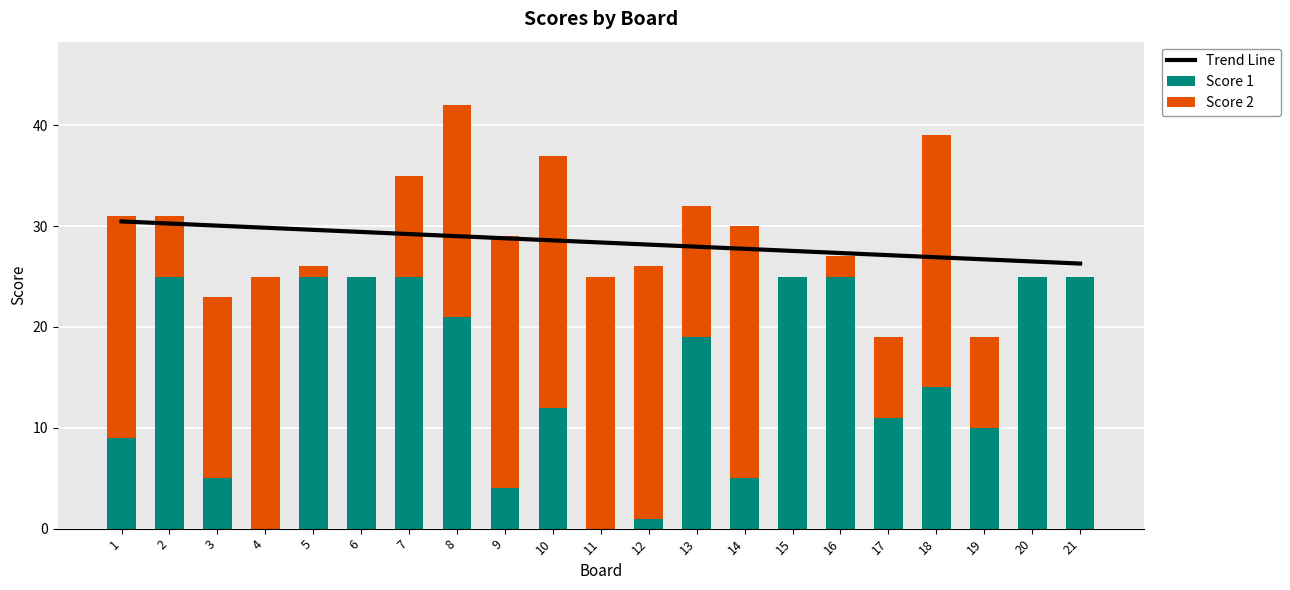

Reading left to right, transcribe all the data shown in this chart.

Trend Line: 1=30.5	2=30.3	3=30.1	4=29.8	5=29.6	6=29.4	7=29.2	8=29.0	9=28.8	10=28.6	11=28.4	12=28.2	13=28.0	14=27.8	15=27.5	16=27.3	17=27.1	18=26.9	19=26.7	20=26.5	21=26.3
Score 1: 1=9.0	2=25.0	3=5.0	4=0.0	5=25.0	6=25.0	7=25.0	8=21.0	9=4.0	10=12.0	11=0.0	12=1.0	13=19.0	14=5.0	15=25.0	16=25.0	17=11.0	18=14.0	19=10.0	20=25.0	21=25.0
Score 2: 1=22.0	2=6.0	3=18.0	4=25.0	5=1.0	6=0.0	7=10.0	8=21.0	9=25.0	10=25.0	11=25.0	12=25.0	13=13.0	14=25.0	15=0.0	16=2.0	17=8.0	18=25.0	19=9.0	20=0.0	21=0.0